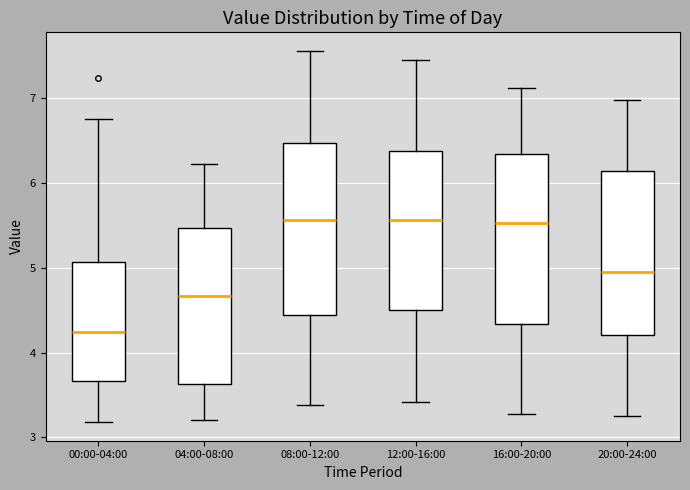

Reading left to right, read every box against the y-axis: the position of its median line, the range the box covers, and the ends of its whiskers. The values are not printed on the chart, so give them approximately, as read against the axis.

00:00-04:00: median 4.2, box 3.7 to 5.1, whiskers 3.2 to 6.8
04:00-08:00: median 4.7, box 3.6 to 5.5, whiskers 3.2 to 6.2
08:00-12:00: median 5.6, box 4.5 to 6.5, whiskers 3.4 to 7.6
12:00-16:00: median 5.6, box 4.5 to 6.4, whiskers 3.4 to 7.5
16:00-20:00: median 5.5, box 4.3 to 6.3, whiskers 3.3 to 7.1
20:00-24:00: median 5.0, box 4.2 to 6.1, whiskers 3.3 to 7.0